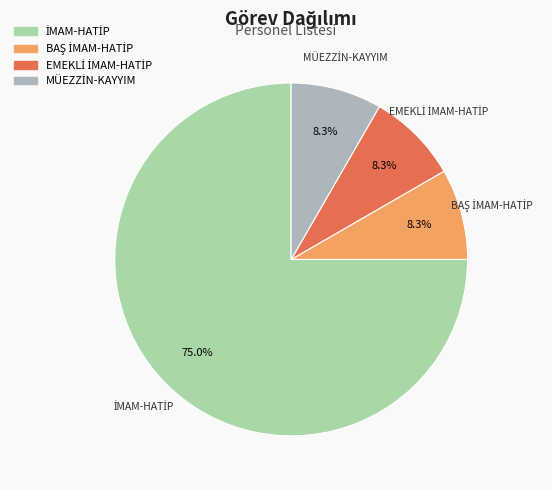

Do İMAM-HATİP and BAŞ İMAM-HATİP together represent more than half of the pie?

Yes